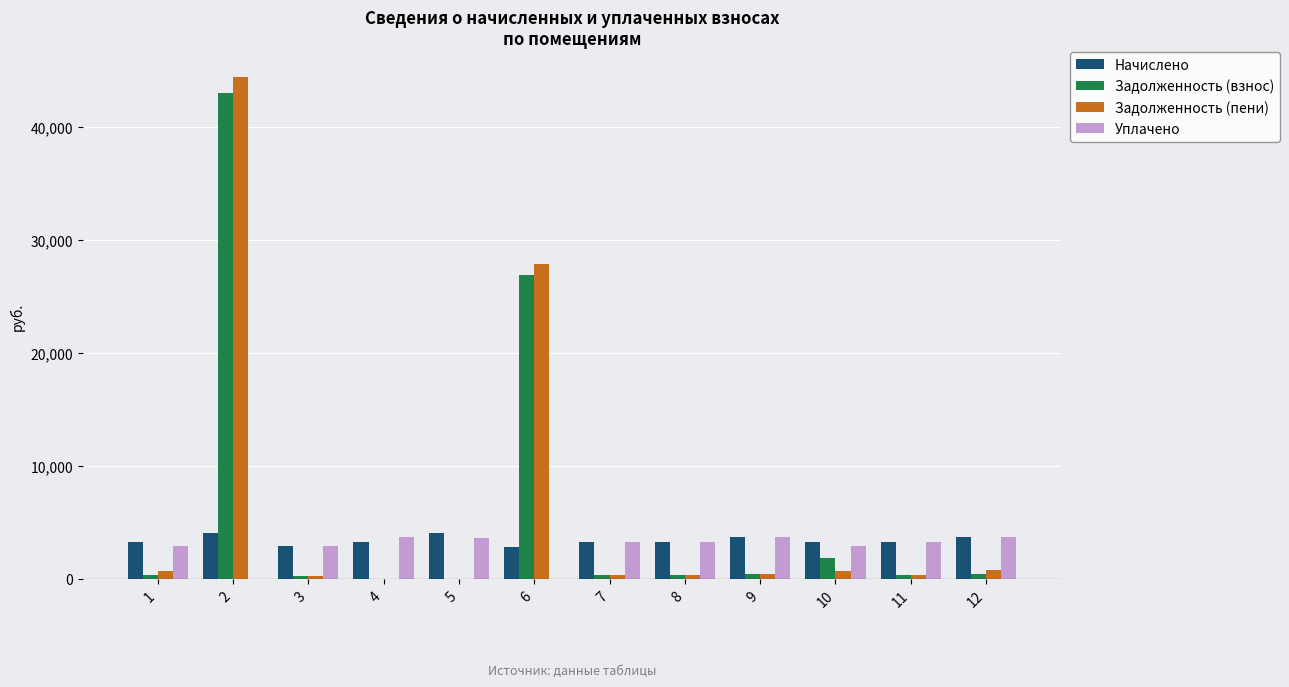

What is the approximate value of Начислено at 4?

3322.3